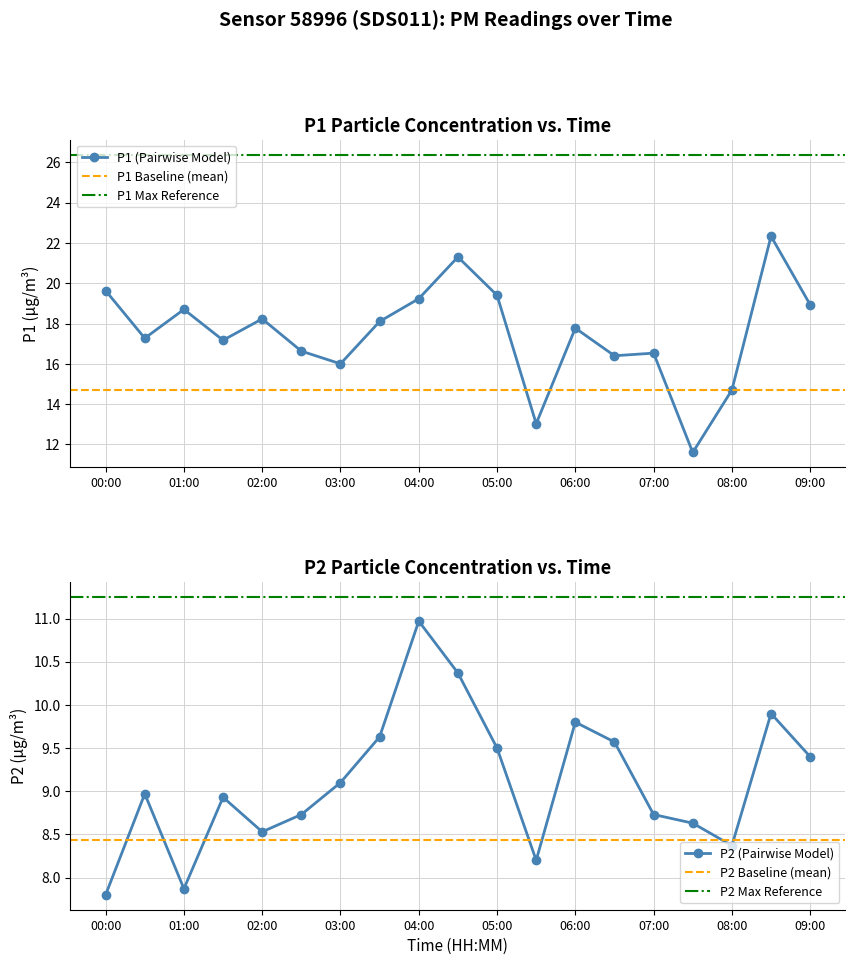

What is the label of the 15th point from the left?

07:00